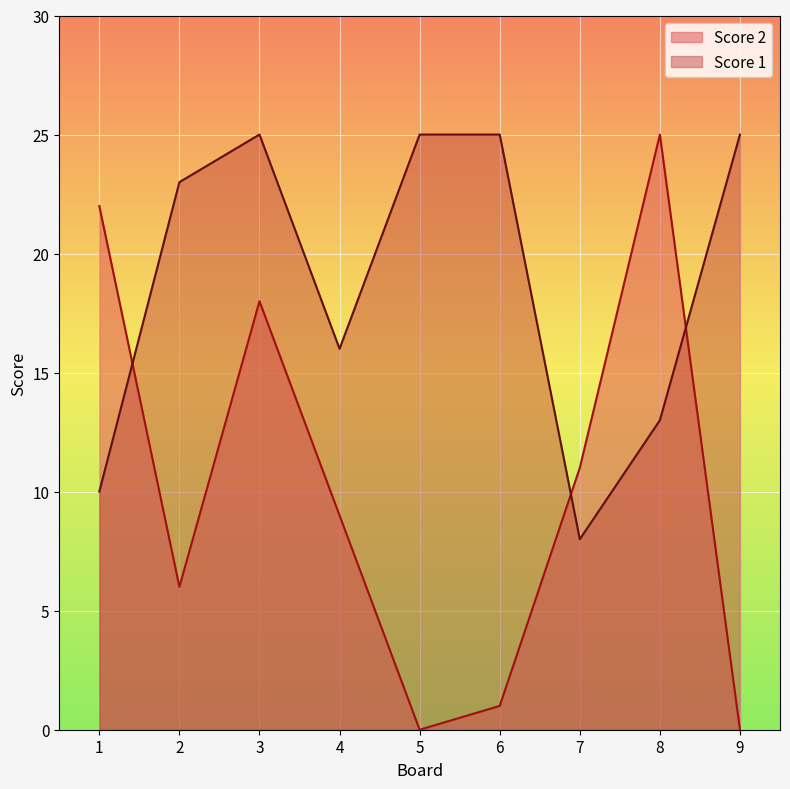

At which category does Score 2 reach its first local peak?

3